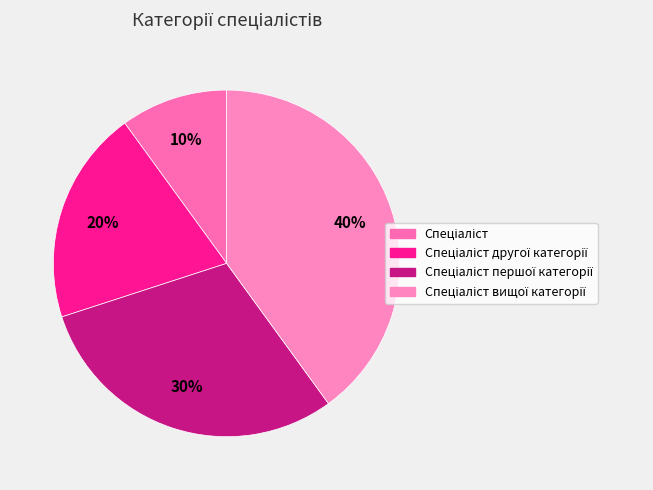

Rank the categories by value from lowest to highest.

Спеціаліст, Спеціаліст другої категорії, Спеціаліст першої категорії, Спеціаліст вищої категорії